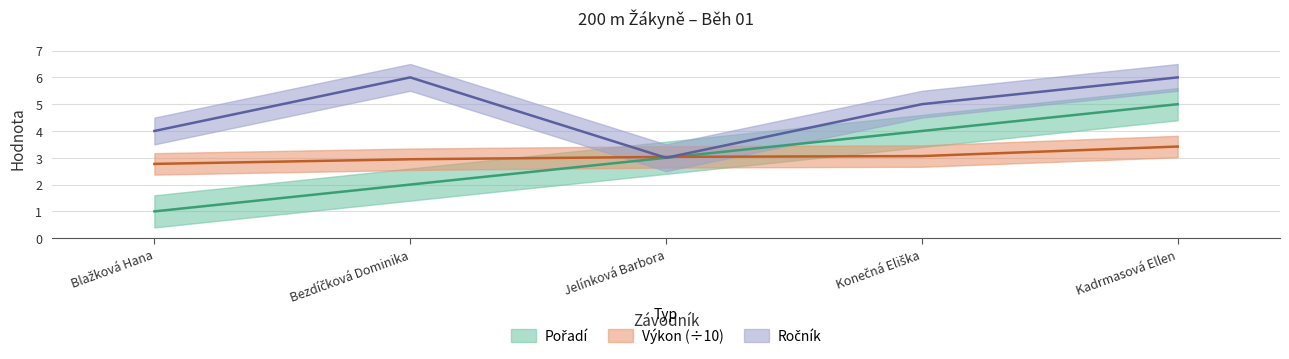

The Výkon series shows 2.1 at Konečná Eliška. True or false?

False